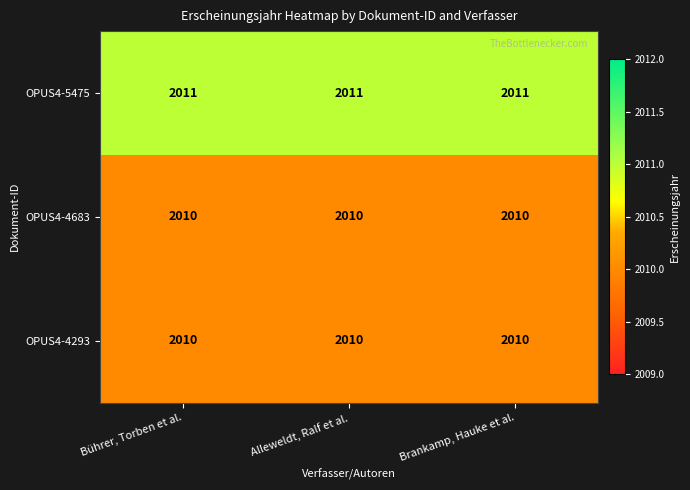

The value of OPUS4-4683 at Bührer, Torben et al. is 852. True or false?

False